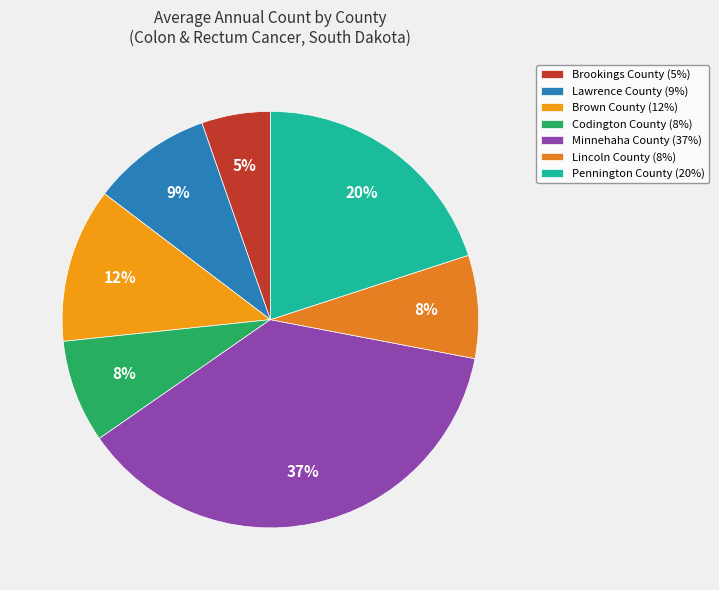

Rank the categories by value from lowest to highest.

Brookings County, Codington County, Lincoln County, Lawrence County, Brown County, Pennington County, Minnehaha County